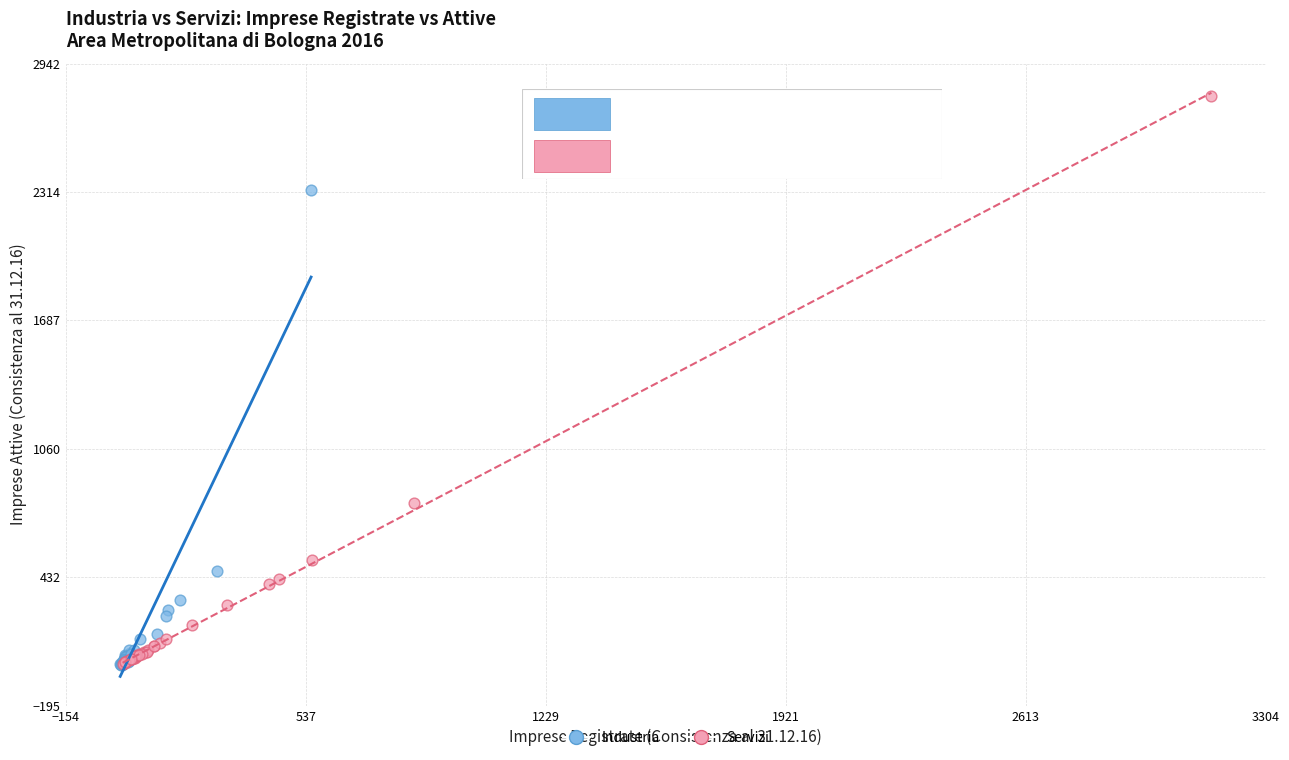

What are all the series names shown in the legend?

Industria, Servizi